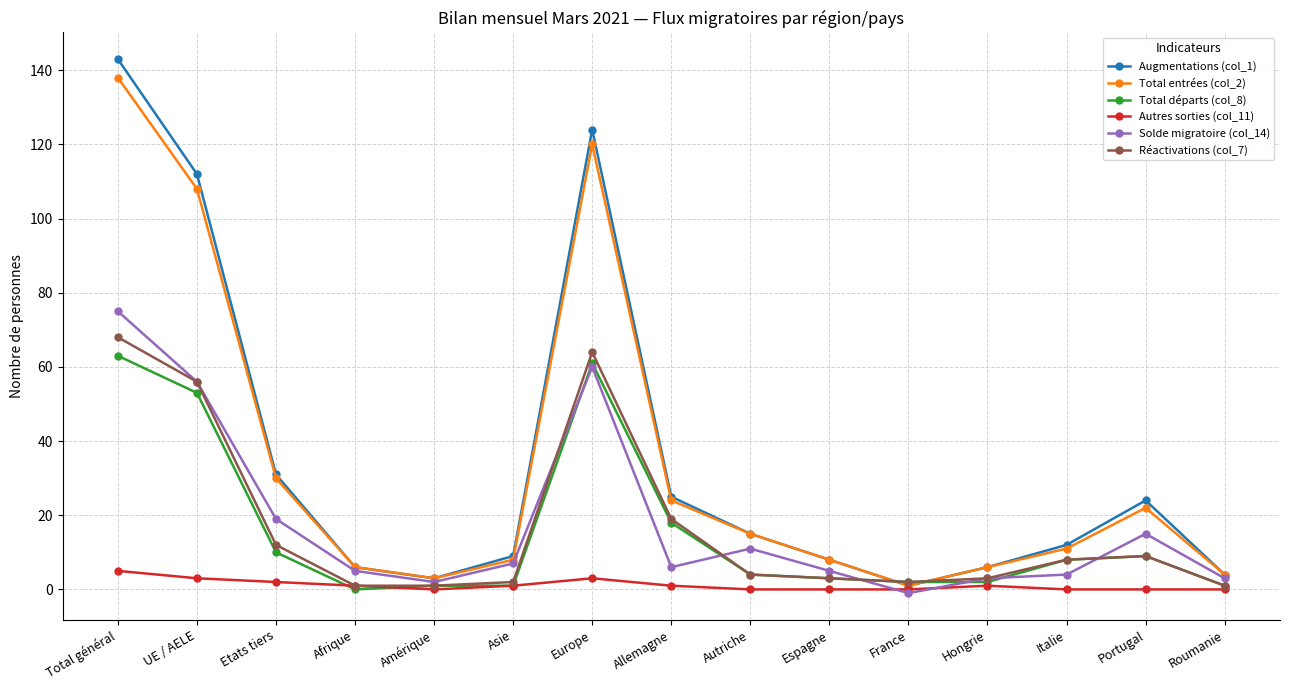

Reading left to right, extract all data points from this chart.

Augmentations (col_1): 143	112	31	6	3	9	124	25	15	8	1	6	12	24	4
Total entrées (col_2): 138	108	30	6	3	8	120	24	15	8	1	6	11	22	4
Total départs (col_8): 63	53	10	0	1	1	61	18	4	3	2	2	8	9	1
Autres sorties (col_11): 5	3	2	1	0	1	3	1	0	0	0	1	0	0	0
Solde migratoire (col_14): 75	56	19	5	2	7	60	6	11	5	-1	3	4	15	3
Réactivations (col_7): 68	56	12	1	1	2	64	19	4	3	2	3	8	9	1